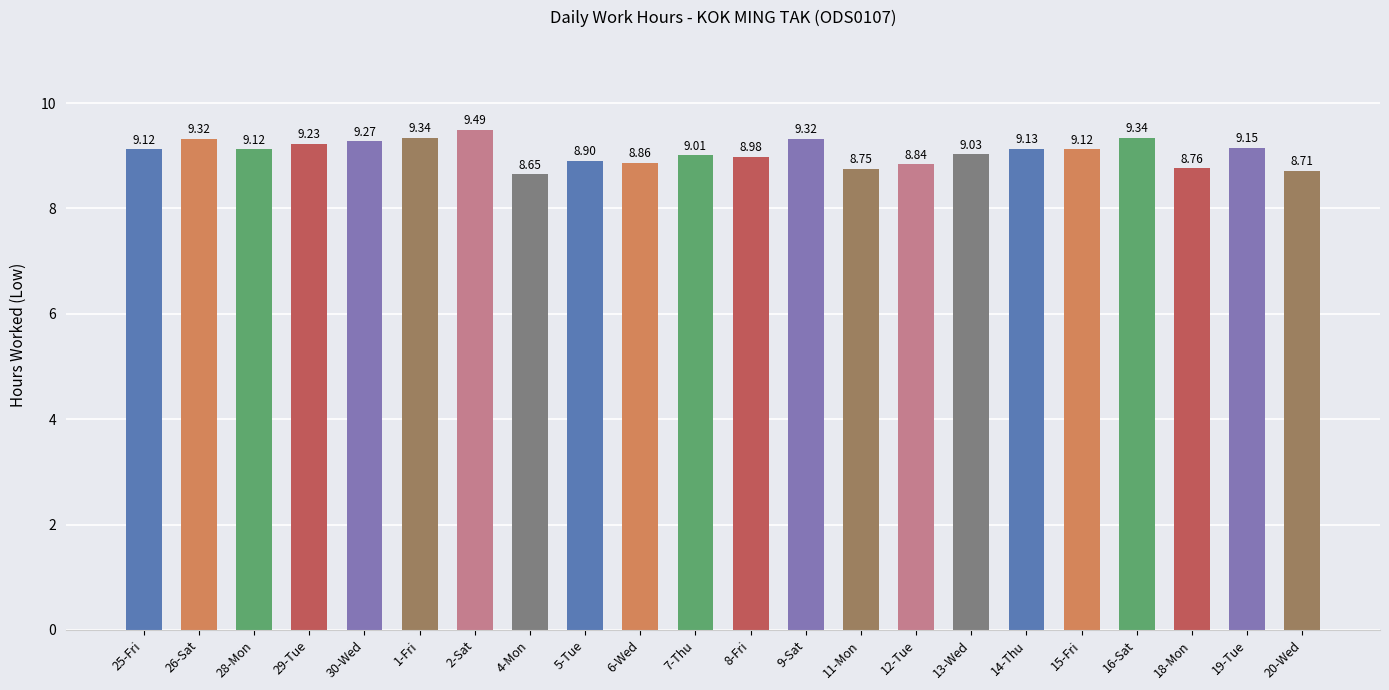

Count the number of categories in the chart.

22